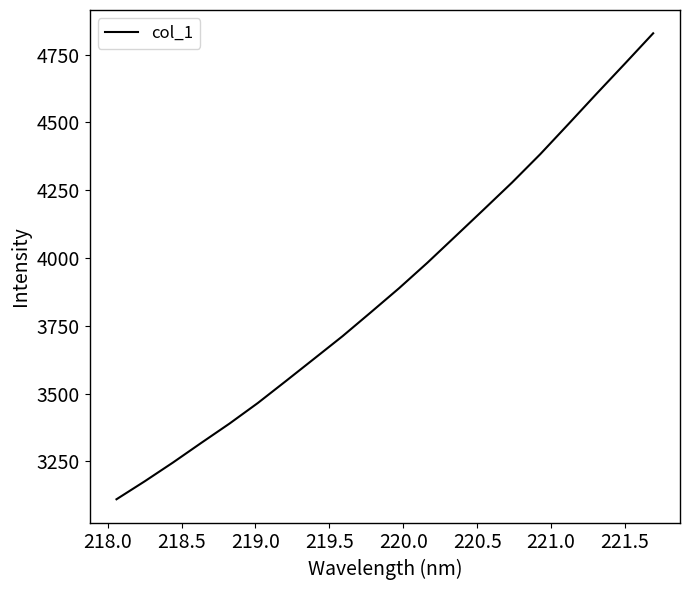

What is the maximum value shown in the chart?

4828.4